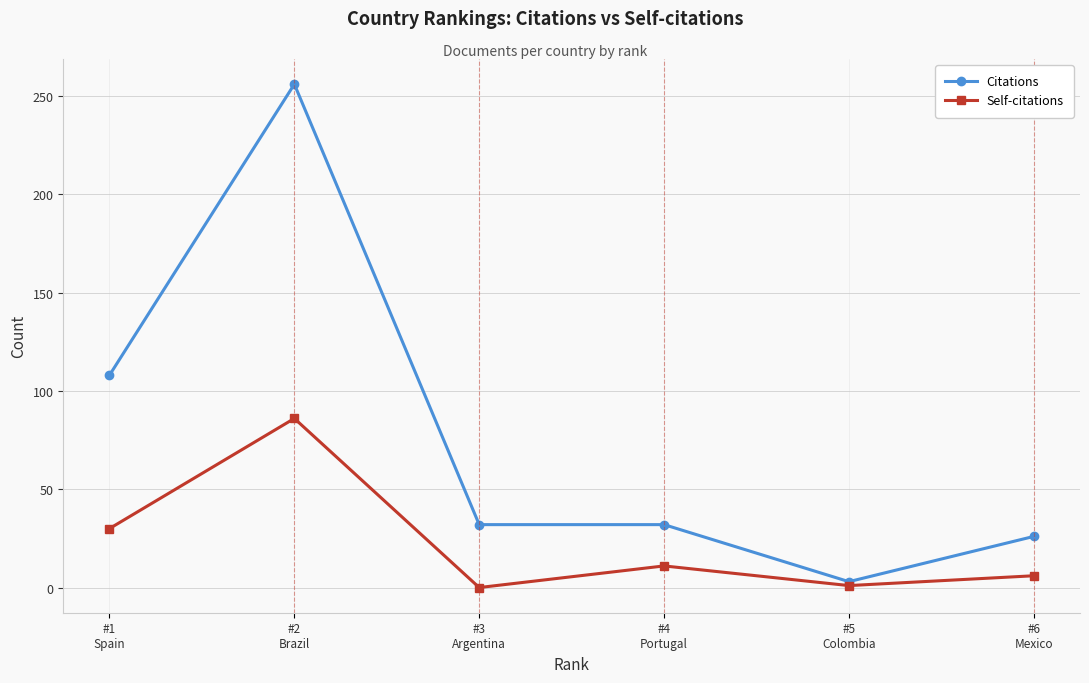

Read the Self-citations value at #1
Spain.

30